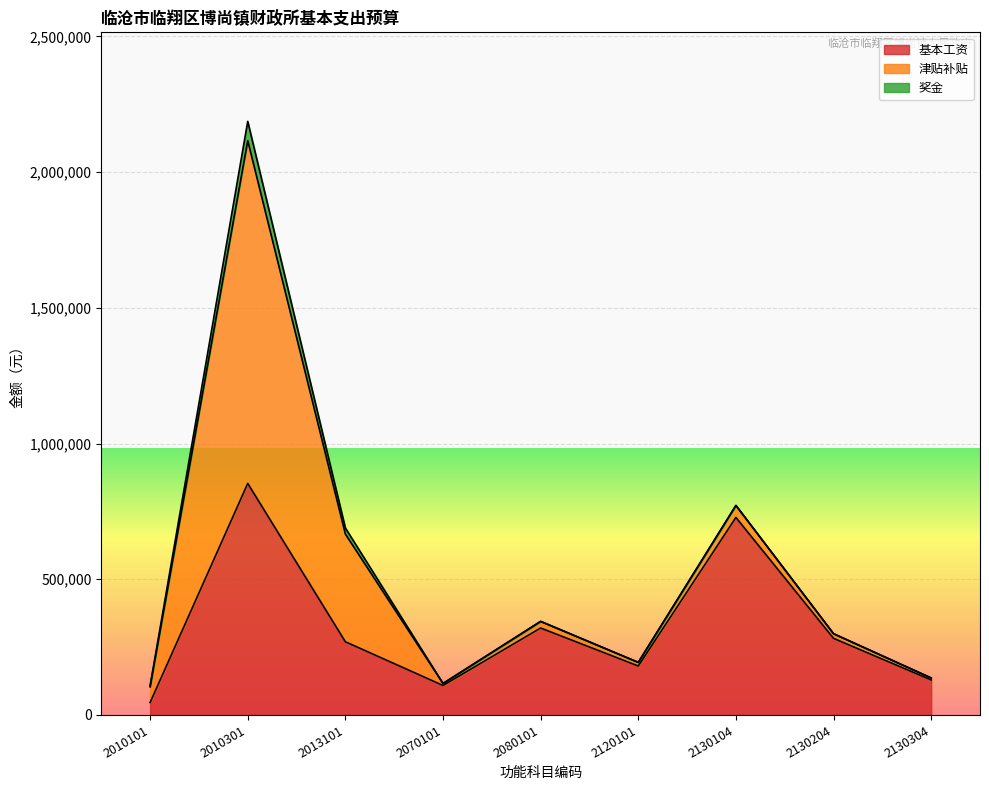

Which label corresponds to the smallest value in the chart?

2070101